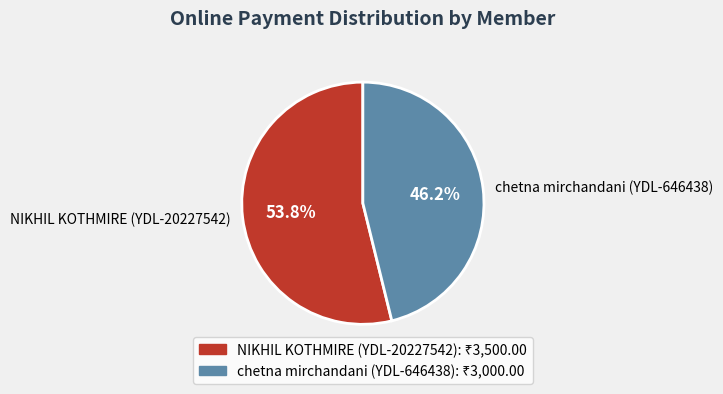

Which category accounts for the majority?

NIKHIL KOTHMIRE (YDL-20227542)